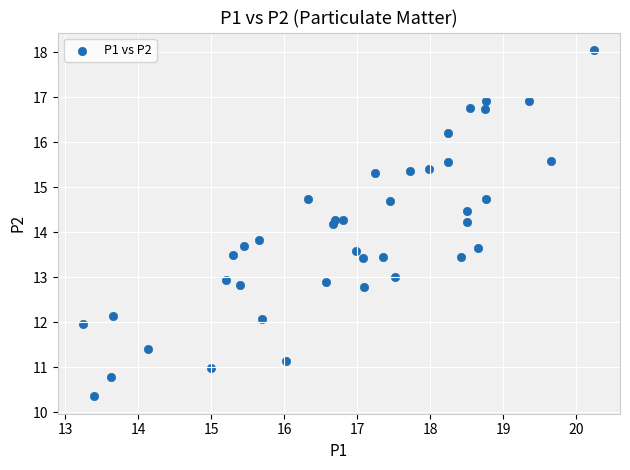

What is the range of X values (max minus min)?

7.0